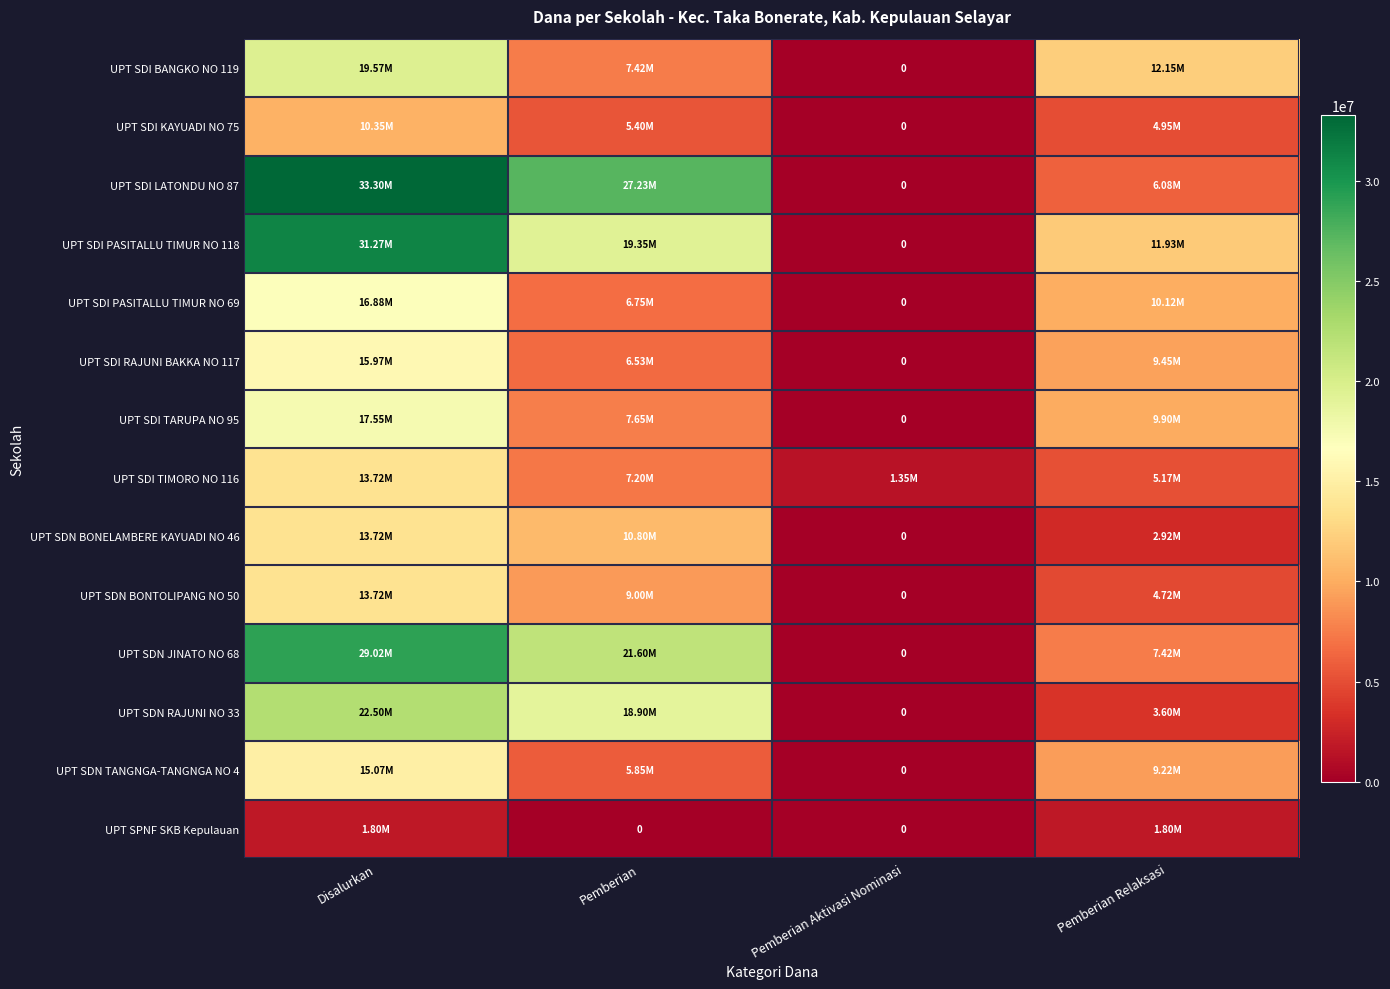

True or false: UPT SDI BANGKO NO 119 has a value of 1526953 at Pemberian.

False